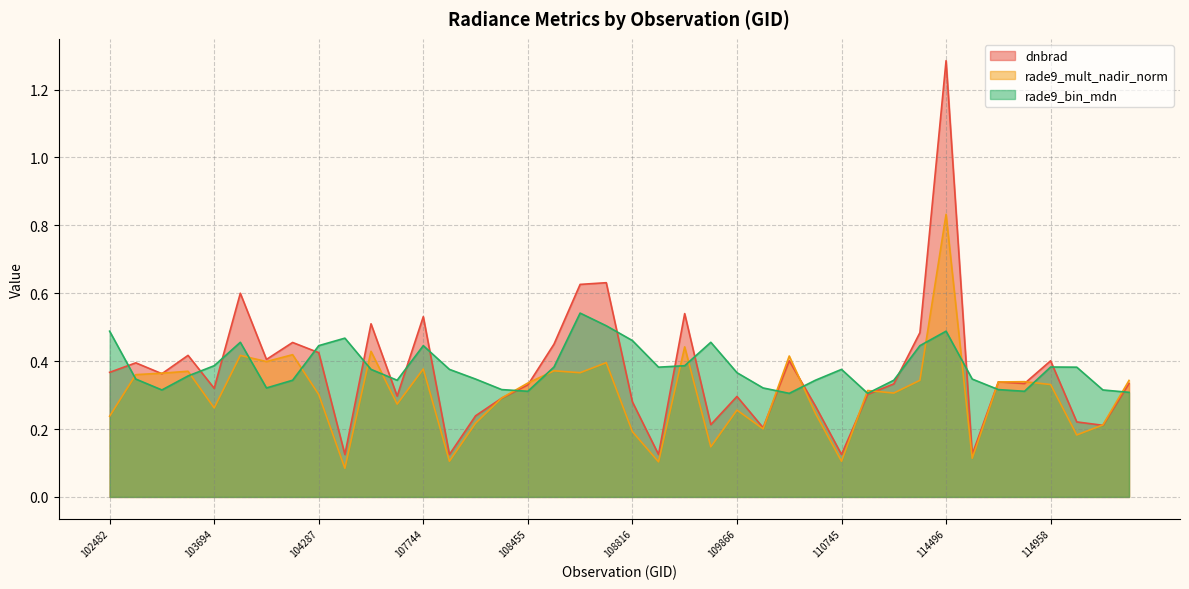

What is the total value across all series at 115096?

0.8